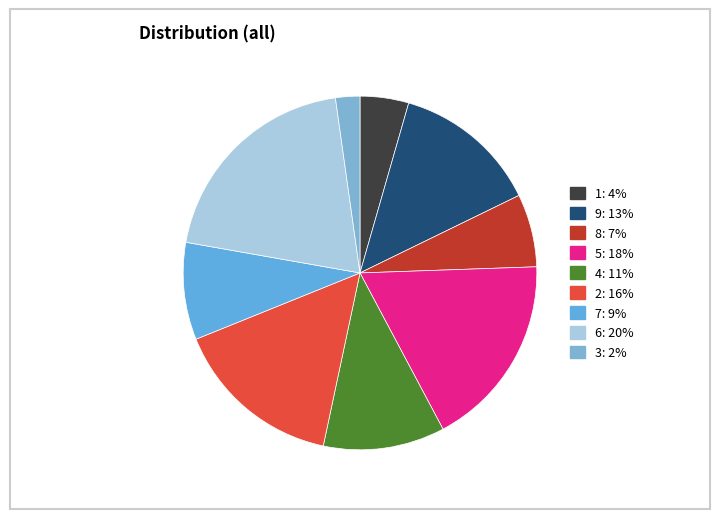

Rank the categories by value from highest to lowest.

6, 5, 2, 9, 4, 7, 8, 1, 3